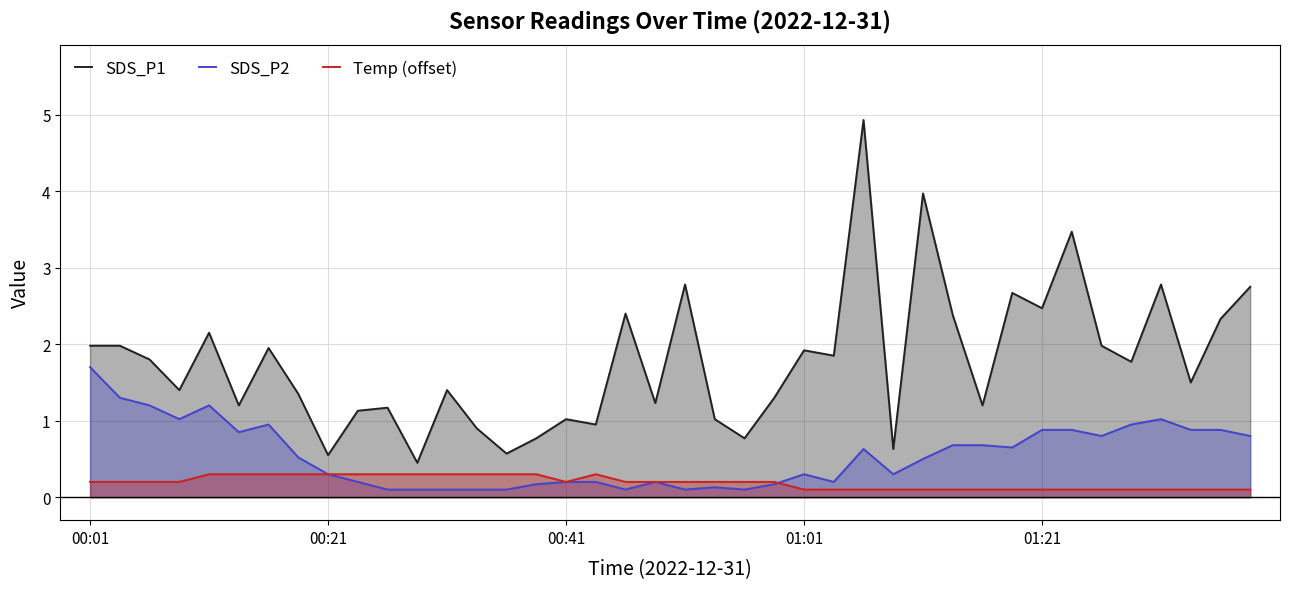

What is the minimum value shown in the chart?

0.1